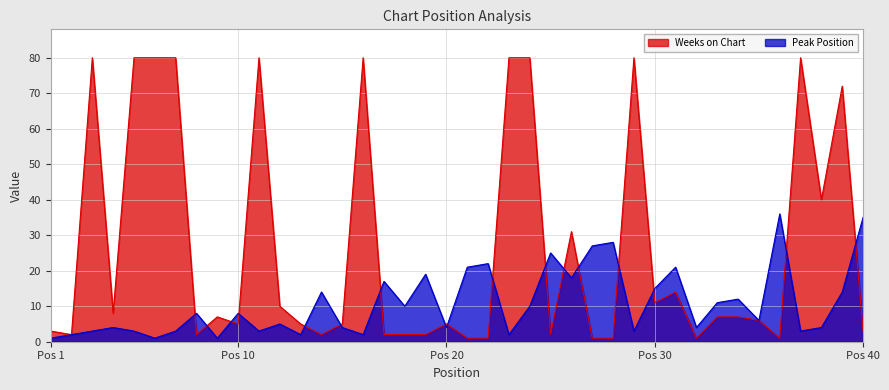

At how many categories does at least one series exceed 50?

11